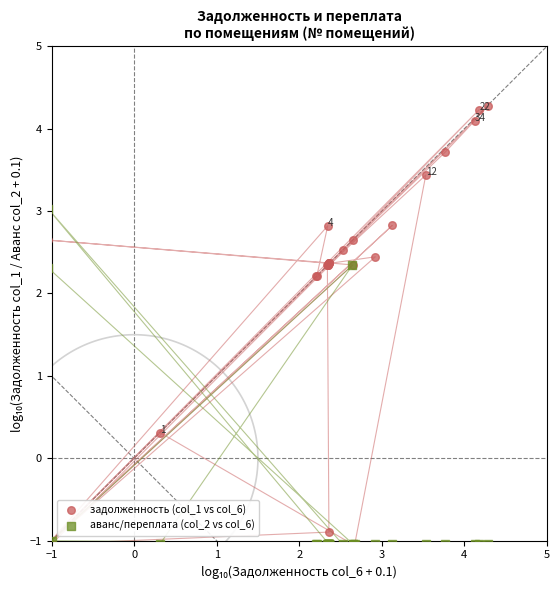

Across all series, what Y value is closest to 1?

0.3